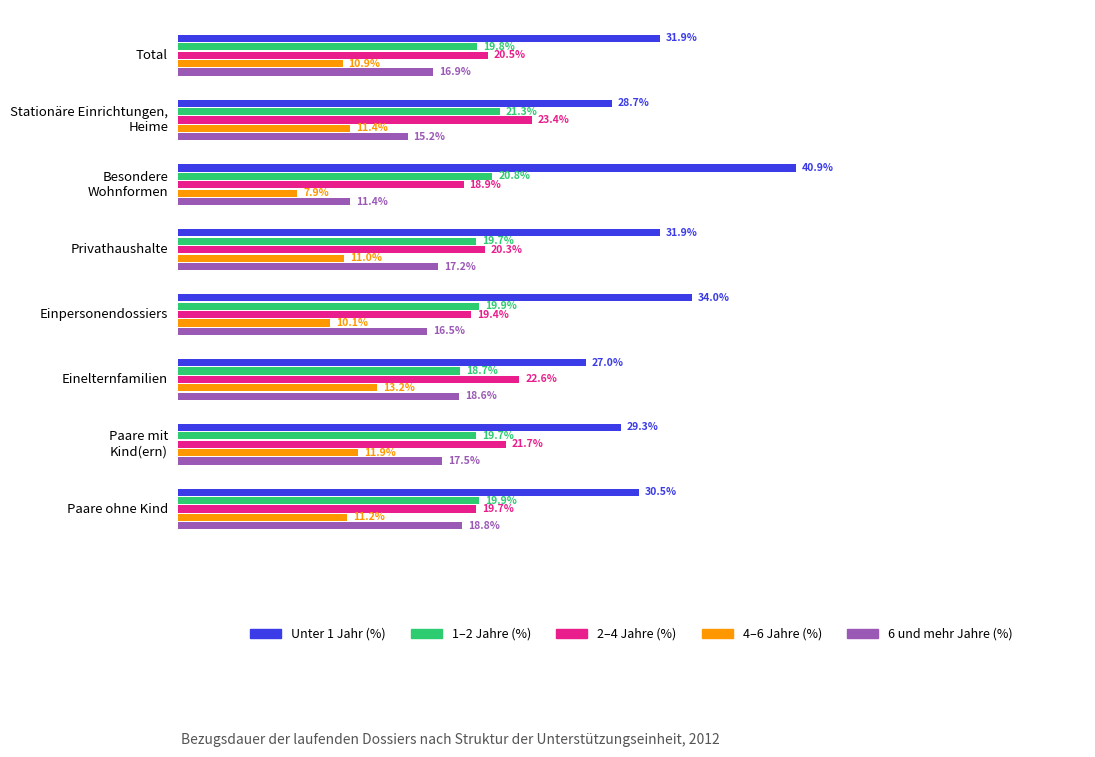

Which series changed the most between Privathaushalte and Einelternfamilien?

Unter 1 Jahr (%)